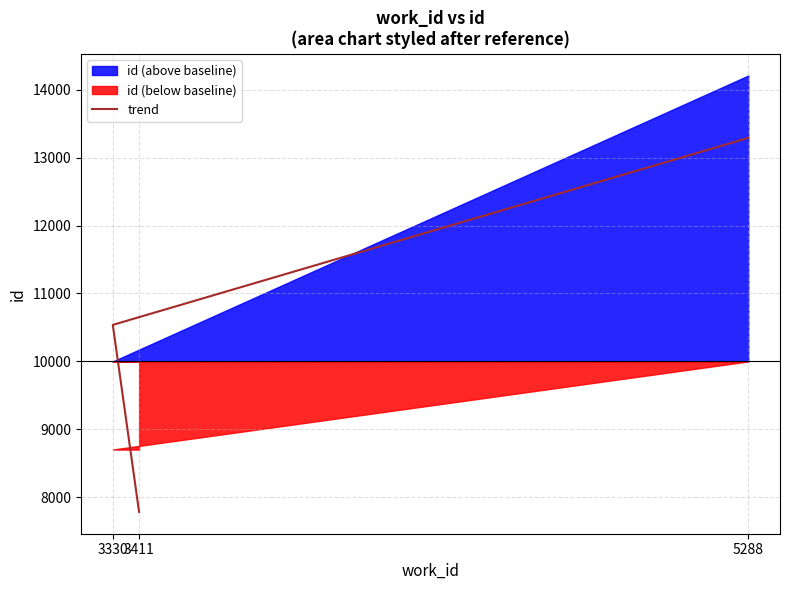

Which has a higher value, 3411 or 3330?

3330